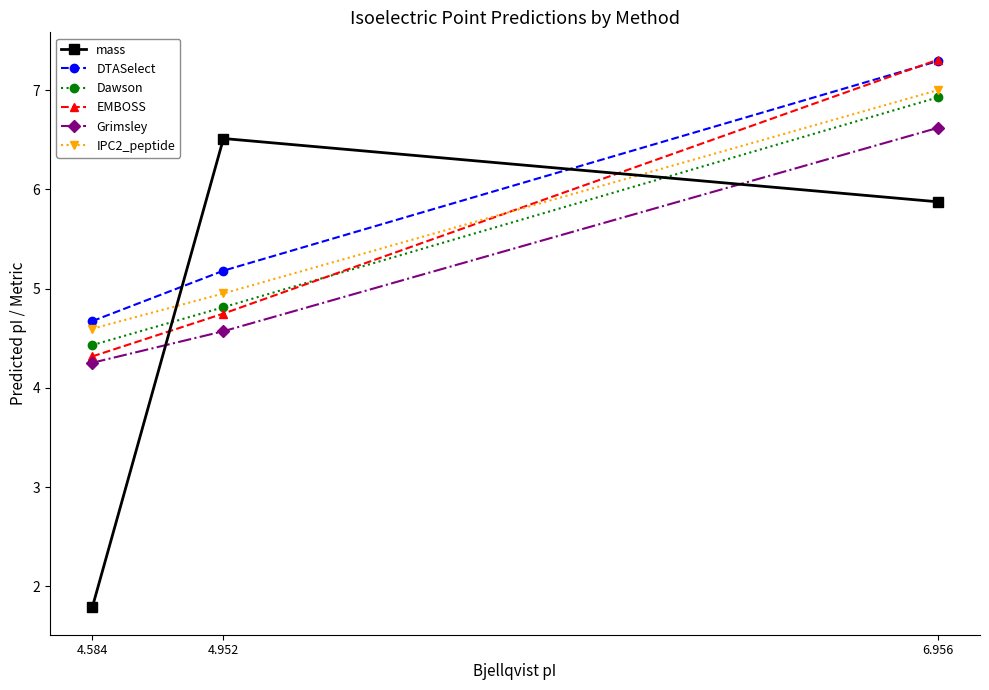

Reading right to left, what are all the values shown in this chart?

mass: 5.9	6.5	1.8
DTASelect: 7.3	5.2	4.7
Dawson: 6.9	4.8	4.4
EMBOSS: 7.3	4.7	4.3
Grimsley: 6.6	4.6	4.3
IPC2_peptide: 7.0	5.0	4.6